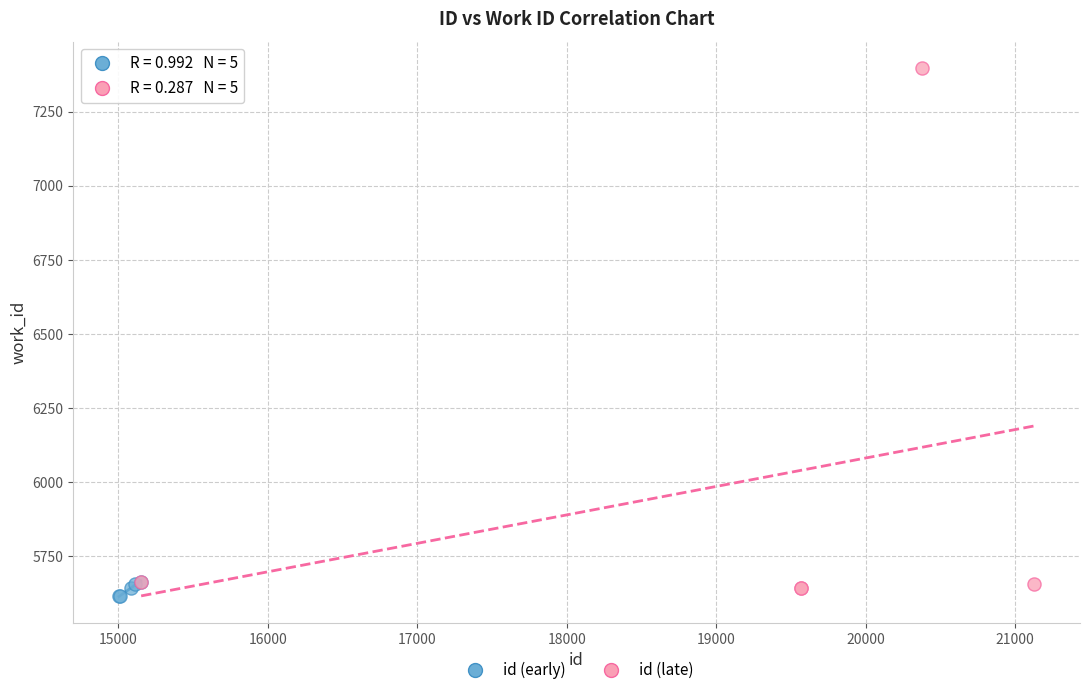

Which series reaches the maximum Y coordinate?

id (late)